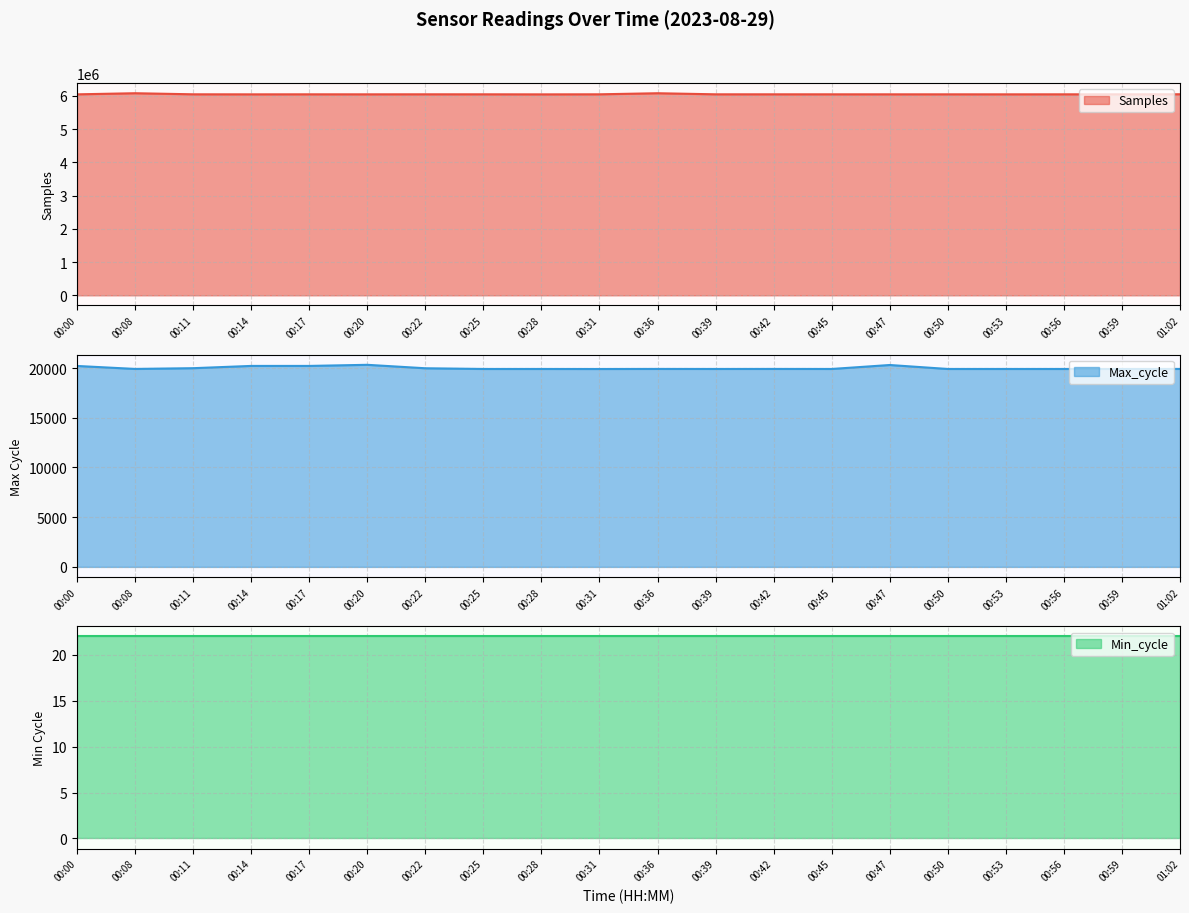

True or false: Samples has more than 0 interior local peaks.

True